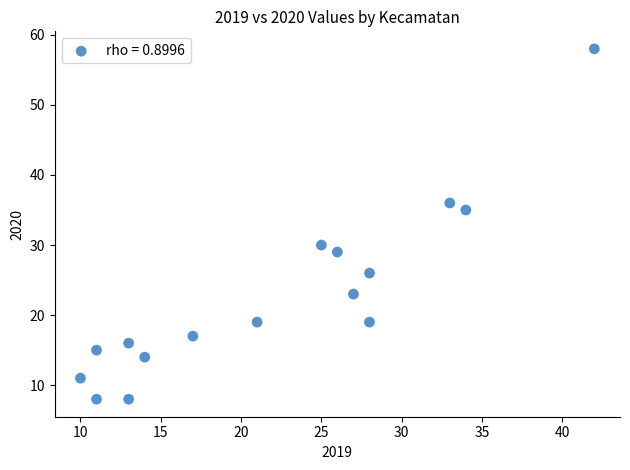

What Y value in the scatter plot is closest to 33?

35